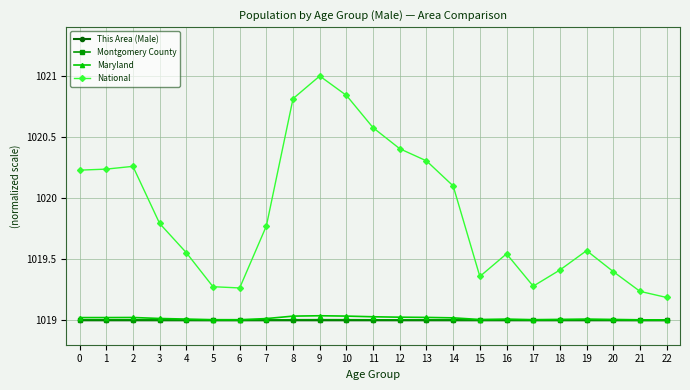

How many lines are shown in the chart?

4